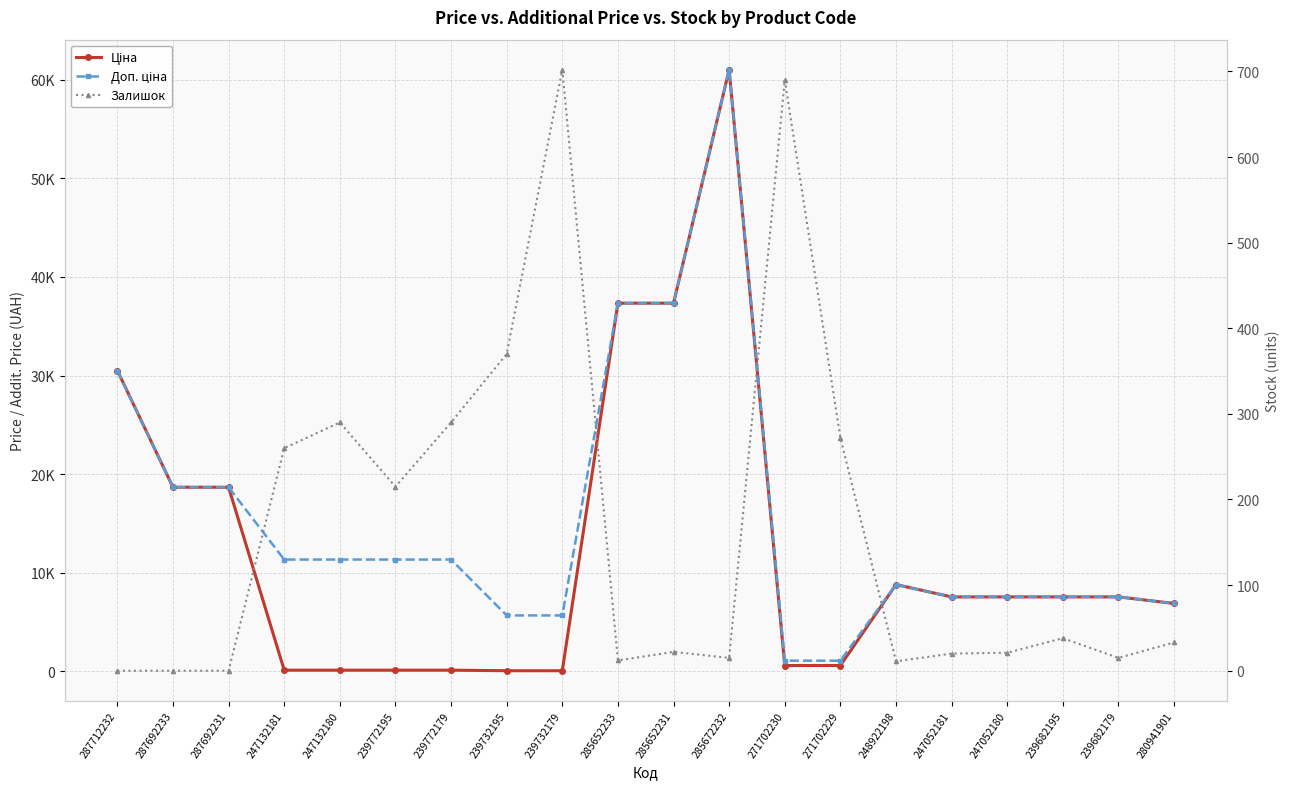

Reading left to right, list all the values displayed in this chart.

Ціна: 30512.3	18671.5	18671.5	113.3	113.3	113.3	113.3	56.7	56.7	37343.0	37343.0	61024.7	586.0	586.0	8797.6	7545.9	7545.9	7545.9	7545.9	6879.5
Доп. ціна: 30512.3	18671.5	18671.5	11334.0	11334.0	11334.0	11334.0	5667.0	5667.0	37343.0	37343.0	61024.7	1074.5	1074.5	8797.6	7545.9	7545.9	7545.9	7545.9	6879.5
Залишок: 0.0	0.0	0.0	260.0	290.0	215.0	290.0	370.0	702.0	12.0	22.0	15.0	690.0	272.0	11.0	20.0	21.0	38.0	15.0	33.0